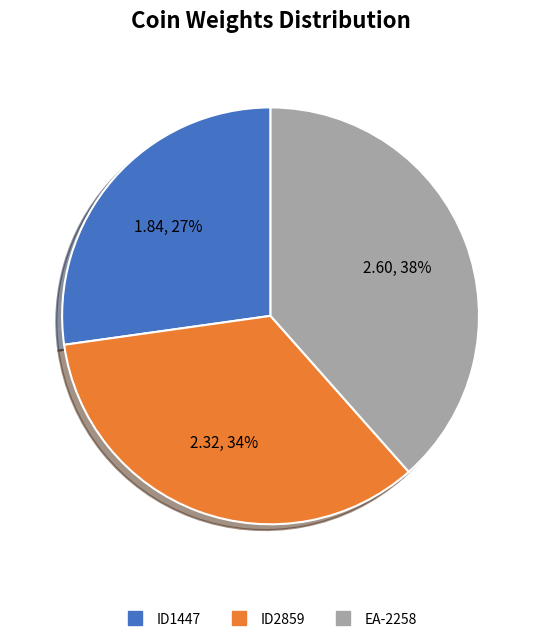

What is the largest slice in the pie chart?

EA-2258